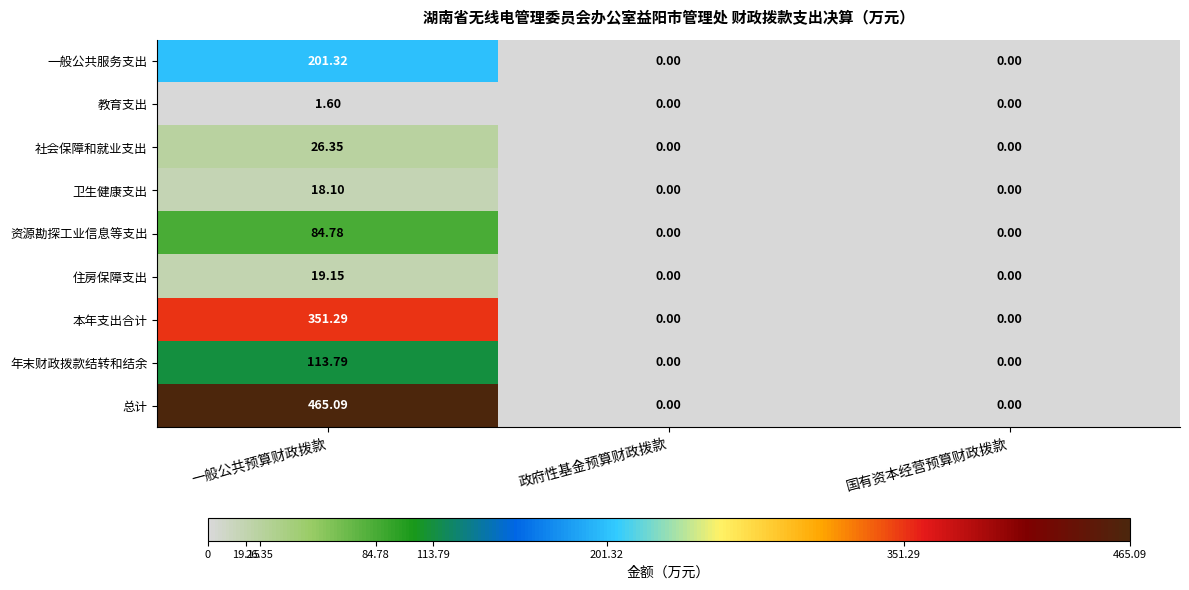

At which category does the chart reach its peak across all series?

一般公共预算财政拨款